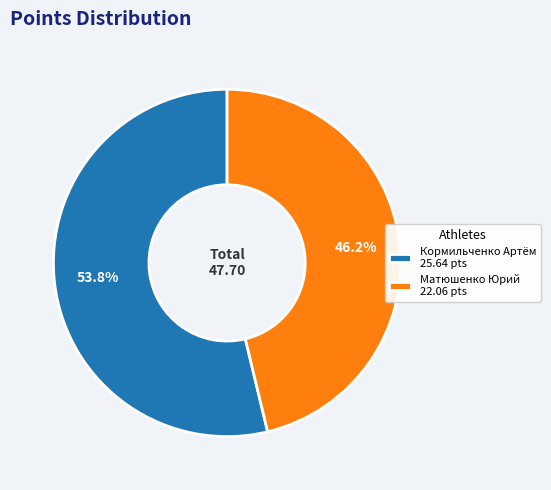

How many slices are in this pie chart?

2